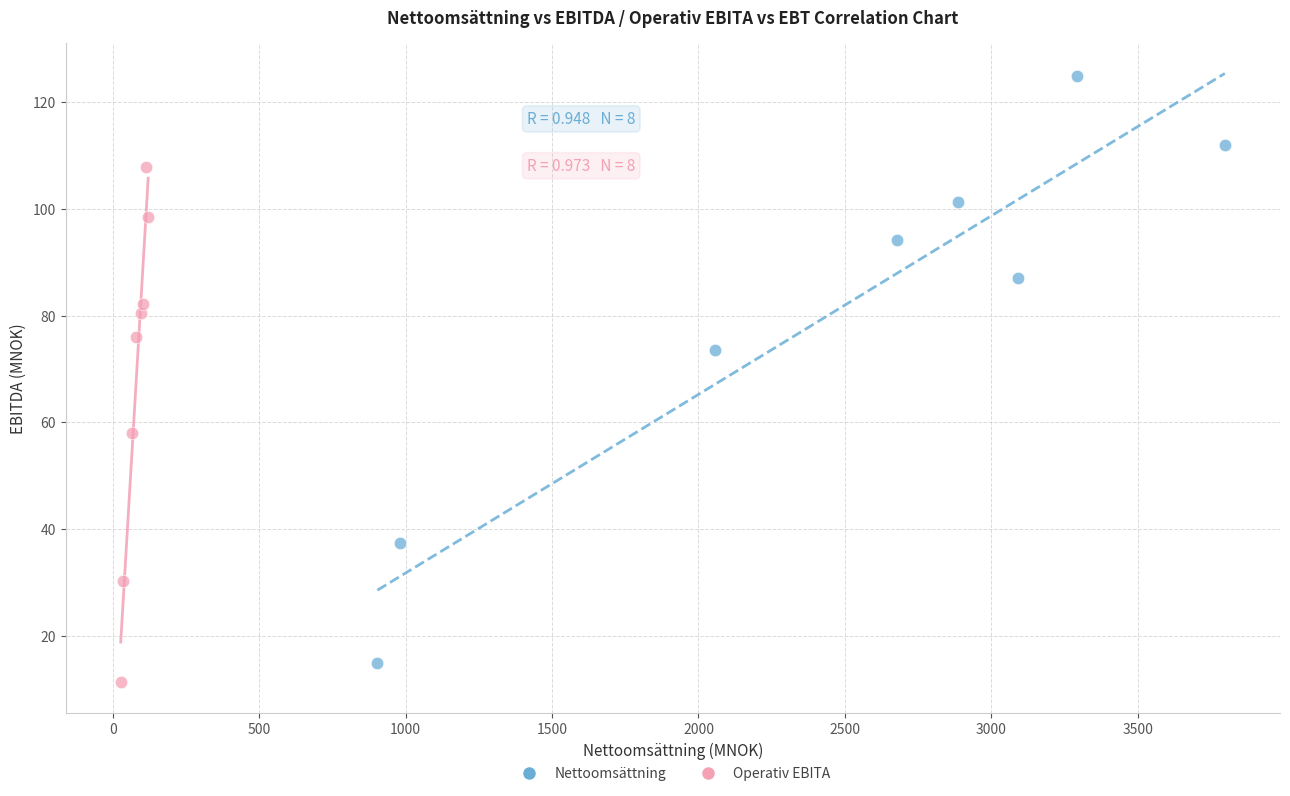

Which series has the largest Y range (max minus min)?

Nettoomsättning